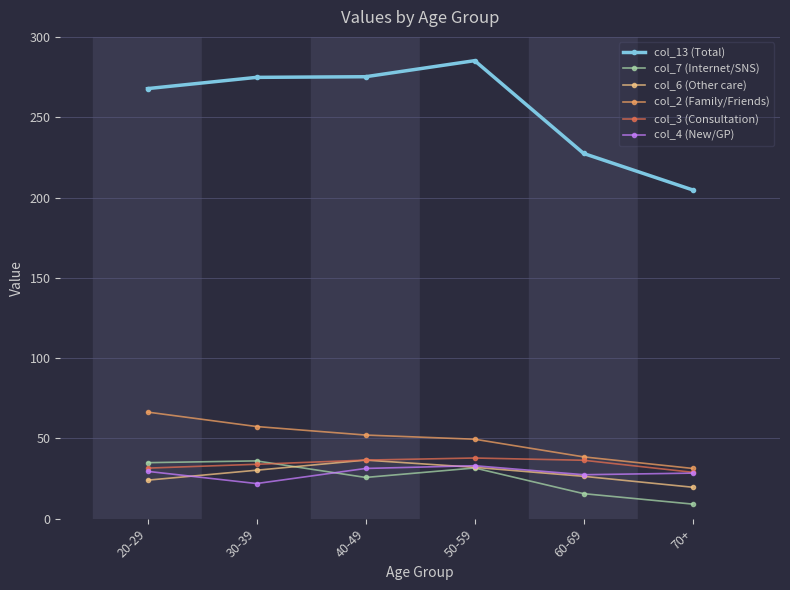

Which category has the highest value across all series?

50-59